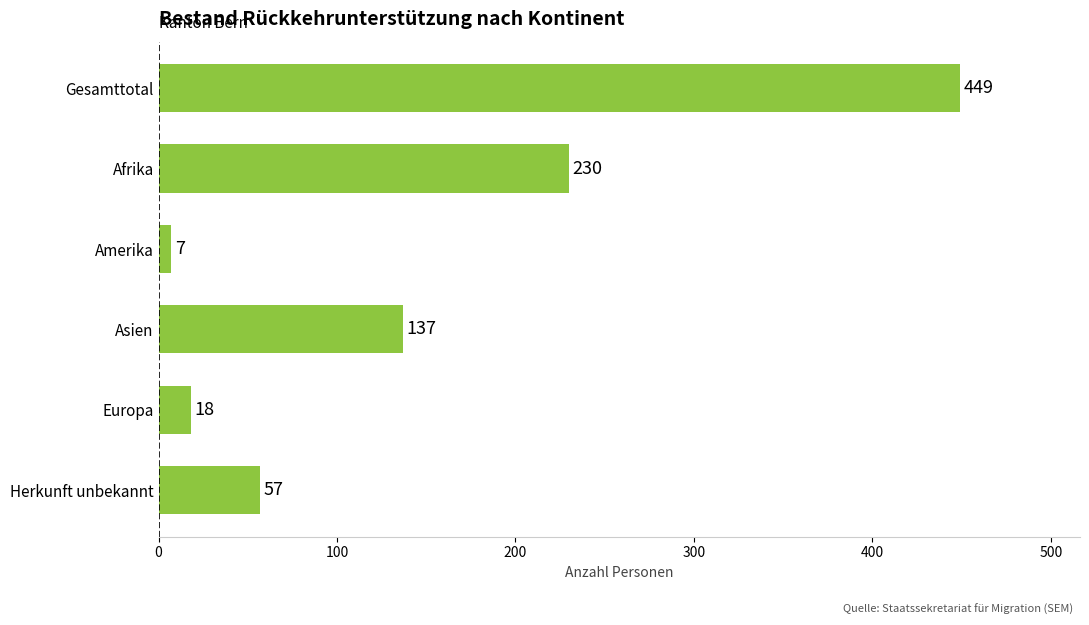

The chart shows a value of 18 at Europa. True or false?

True